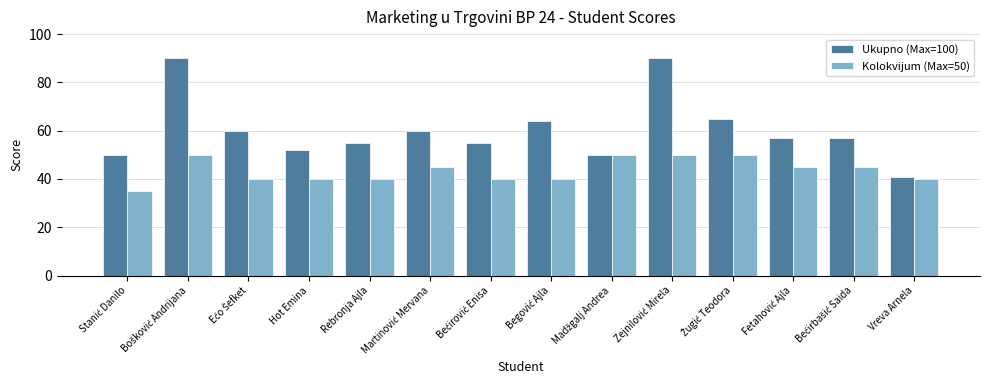

The Ukupno (Max=100) series shows 55 at Rebronja Ajla. True or false?

True